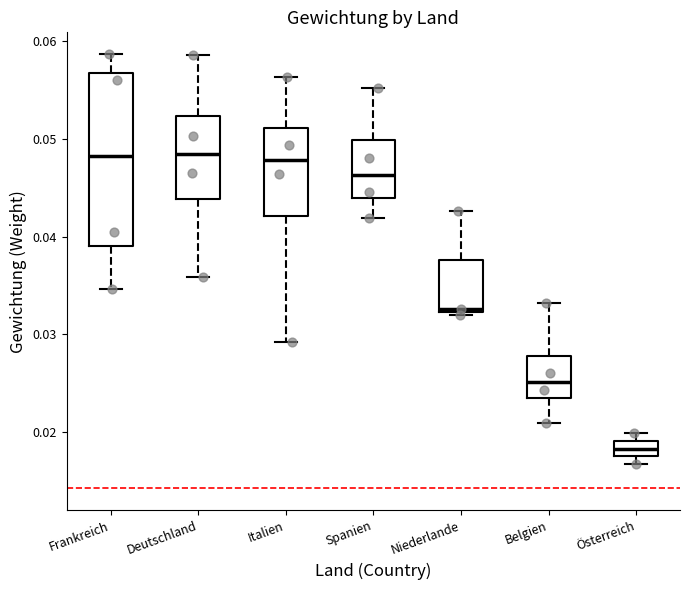

Reading left to right, read every box against the y-axis: the position of its median line, the range the box covers, and the ends of its whiskers. The values are not printed on the chart, so give them approximately, as read against the axis.

Frankreich: median 0.048, box 0.039 to 0.057, whiskers 0.035 to 0.059
Deutschland: median 0.048, box 0.044 to 0.052, whiskers 0.036 to 0.059
Italien: median 0.048, box 0.042 to 0.051, whiskers 0.029 to 0.056
Spanien: median 0.046, box 0.044 to 0.050, whiskers 0.042 to 0.055
Niederlande: median 0.033, box 0.032 to 0.038, whiskers 0.032 (just below the box's lower edge) to 0.043
Belgien: median 0.025, box 0.023 to 0.028, whiskers 0.021 to 0.033
Österreich: median 0.018 (inside the box), box 0.018 to 0.019, whiskers 0.017 to 0.020